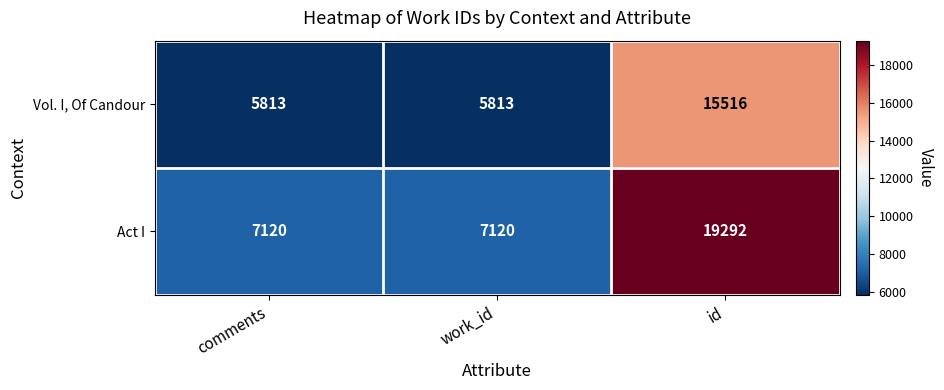

Count the number of data series in this chart.

2